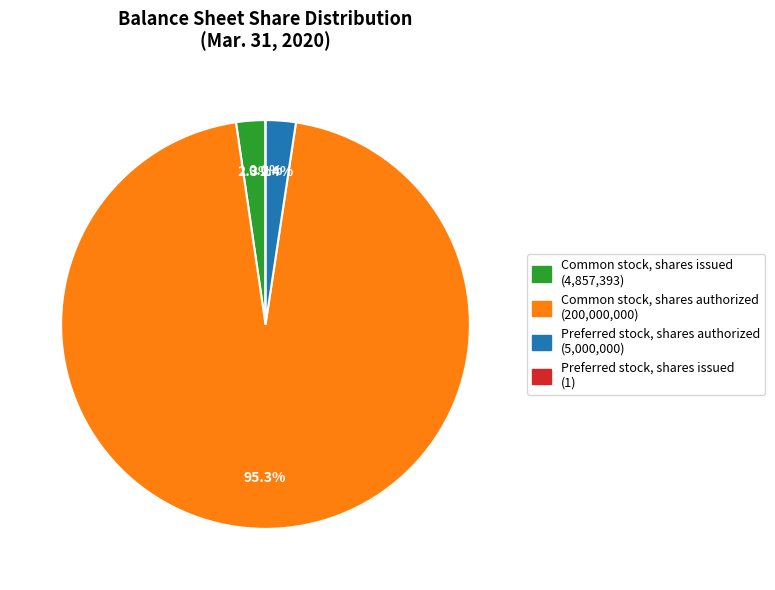

To the nearest percent, what percentage of the pie is Preferred stock, shares authorized?

2%